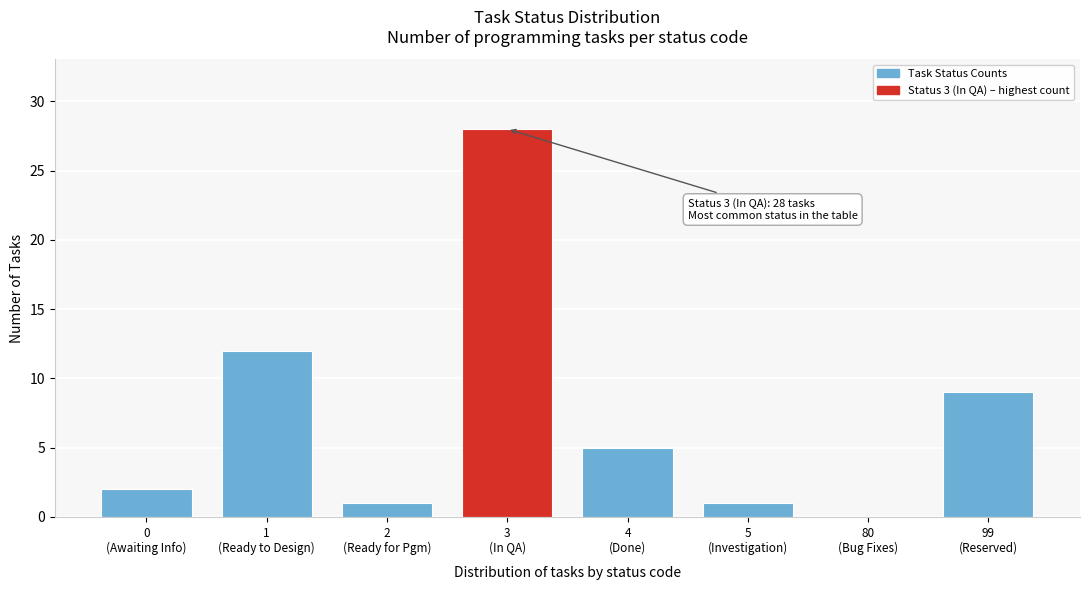

What is the sum of all values?

58